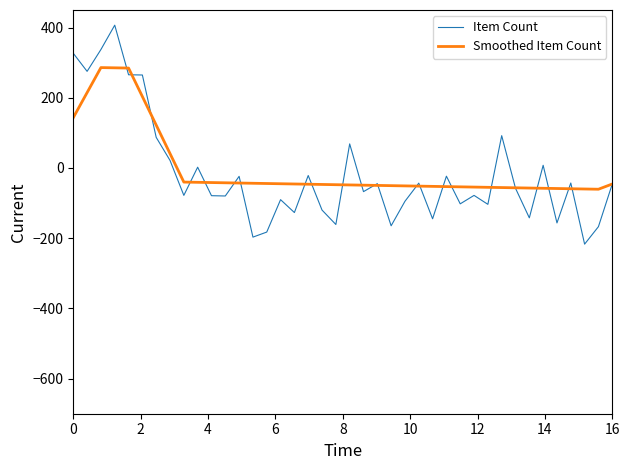

What is the difference between the maximum and minimum values in the Smoothed Item Count series?

346.5